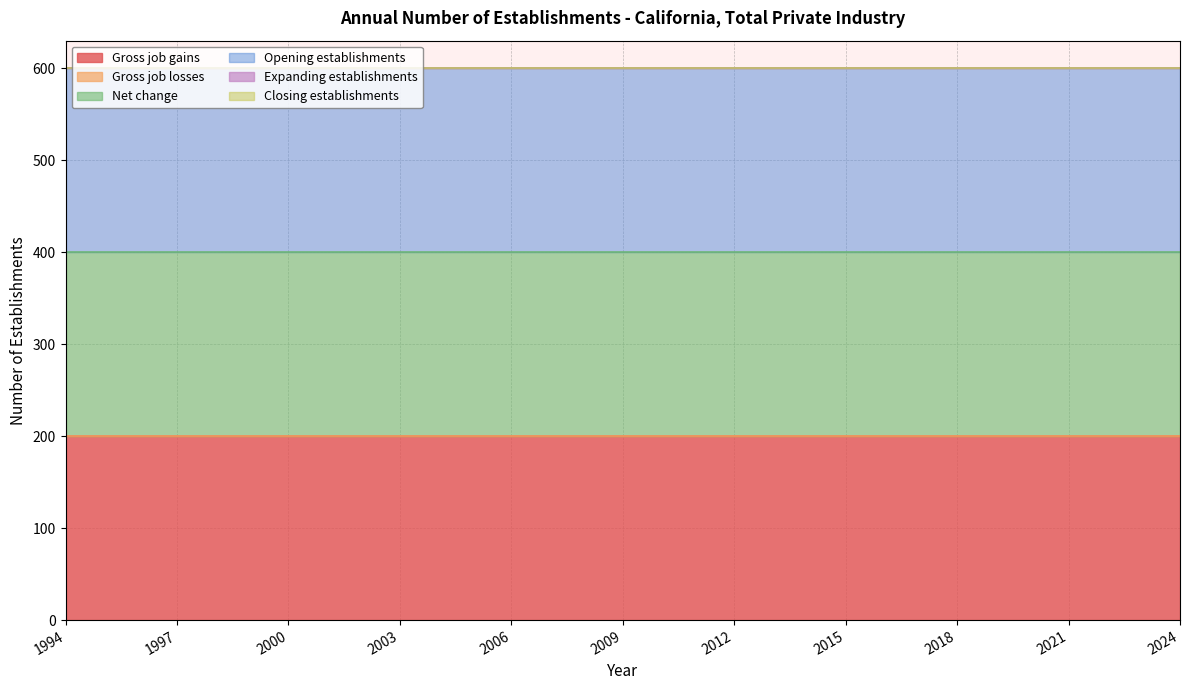

Rank the categories by Net change value from lowest to highest.

1994, 1995, 1996, 1997, 1998, 1999, 2000, 2001, 2002, 2003, 2004, 2005, 2006, 2007, 2008, 2009, 2010, 2011, 2012, 2013, 2014, 2015, 2016, 2017, 2018, 2019, 2020, 2021, 2022, 2023, 2024